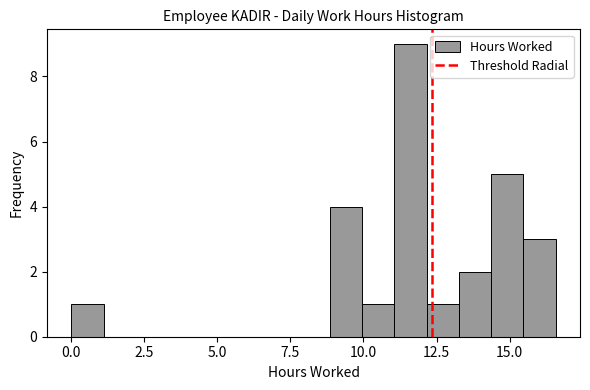

Read against the x-axis, roughly where is the centre of the tallest bar?

11.5